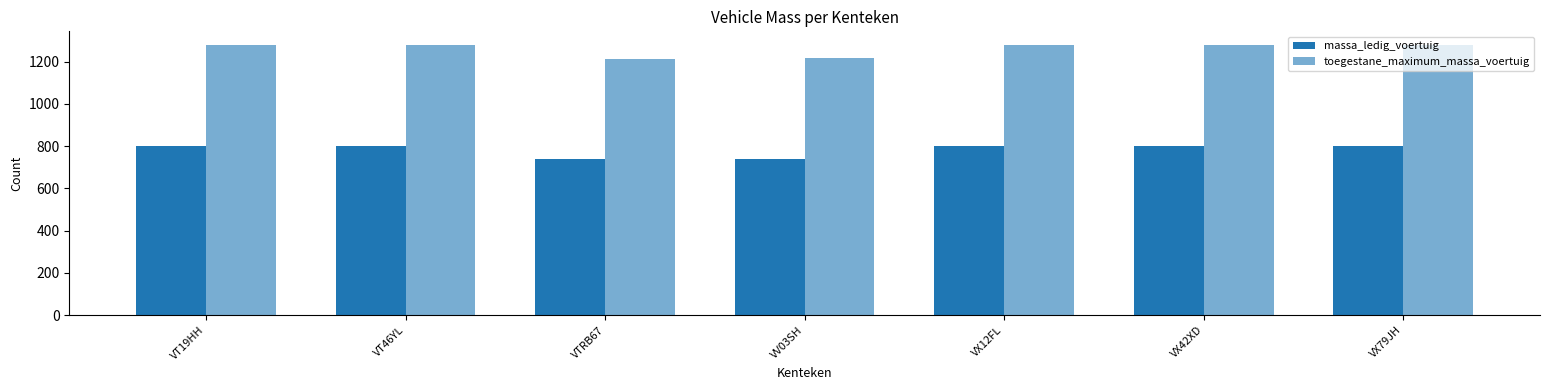

How many bars are there in each group?

2